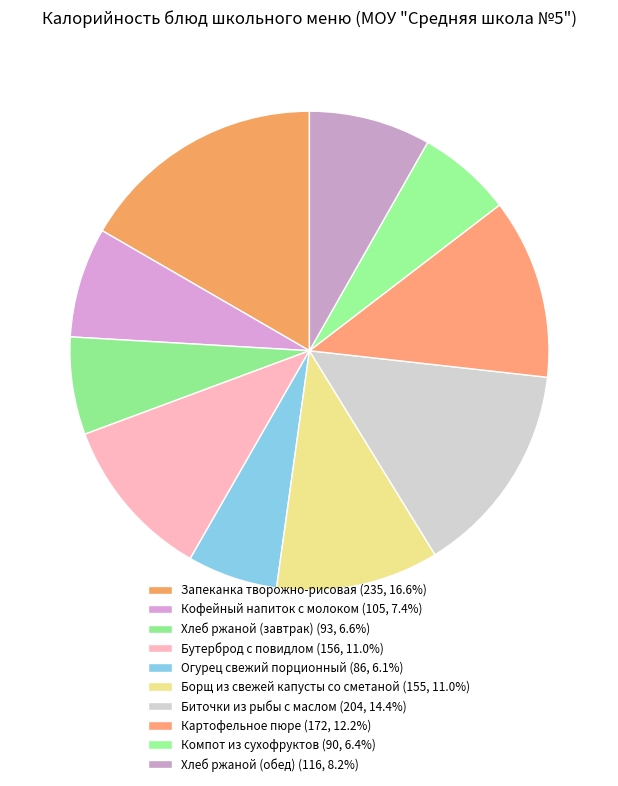

Do Бутерброд с повидлом and Хлеб ржаной (обед) together represent more than half of the pie?

No